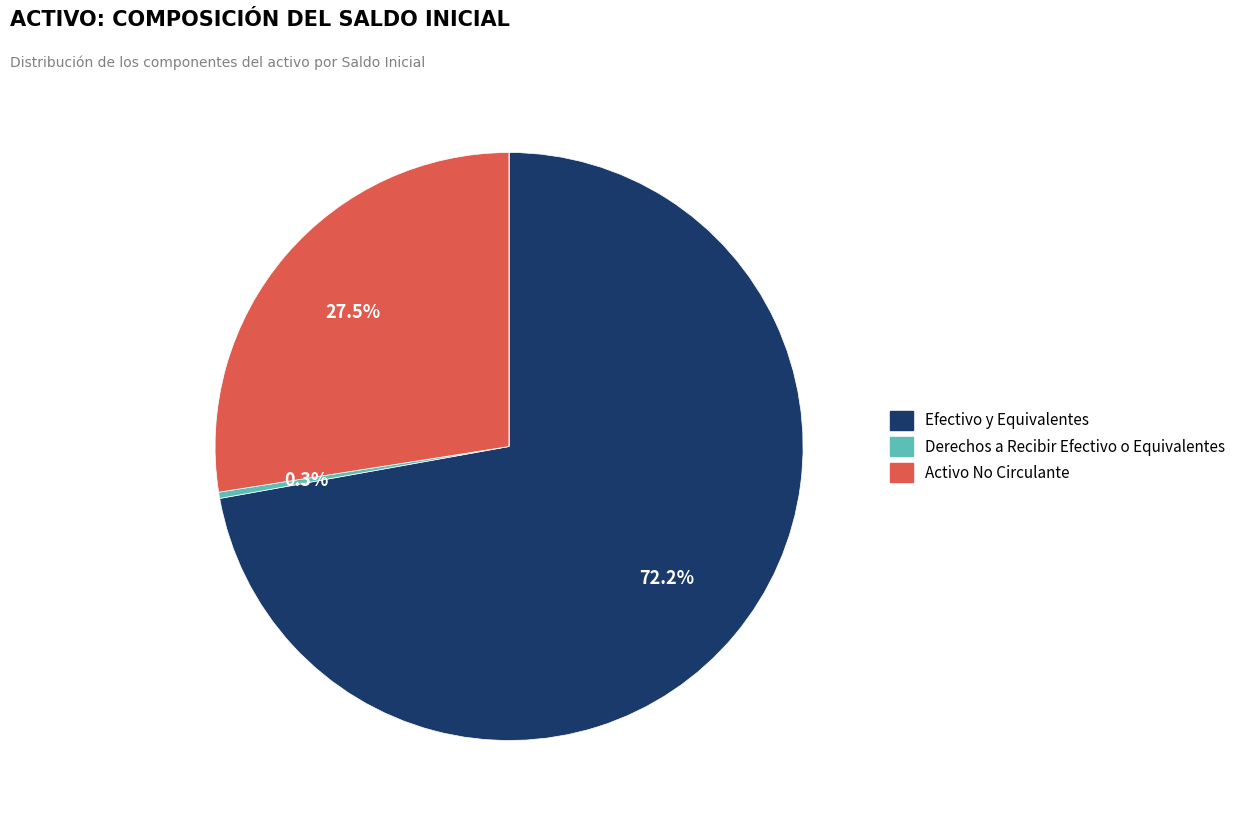

To the nearest percent, what is the difference between the largest and smallest slice percentages?

72%